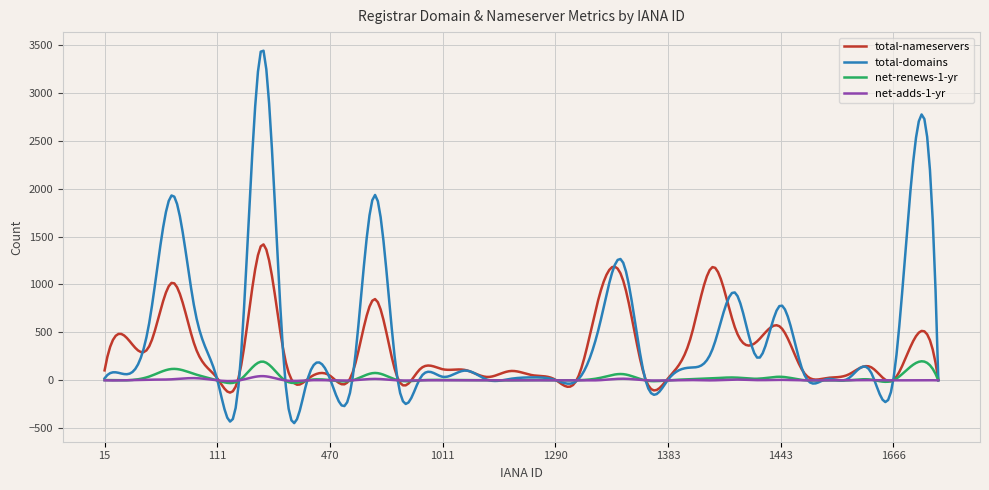

Which series has the widest spread of values?

total-domains